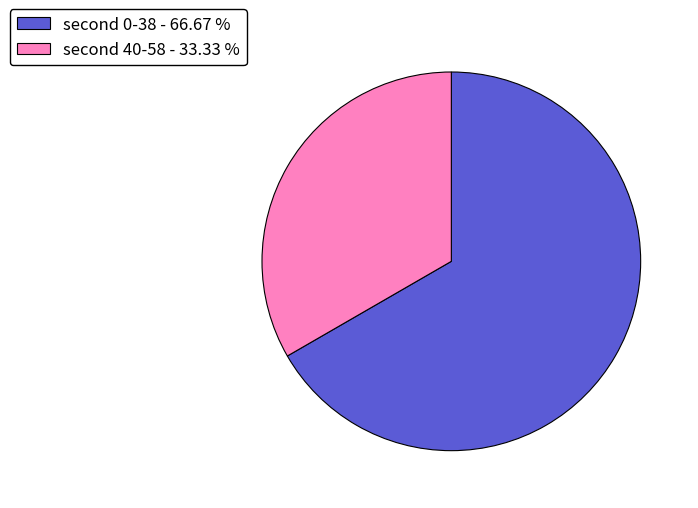

Which slice is the largest?

second 0-38 - 66.67 %